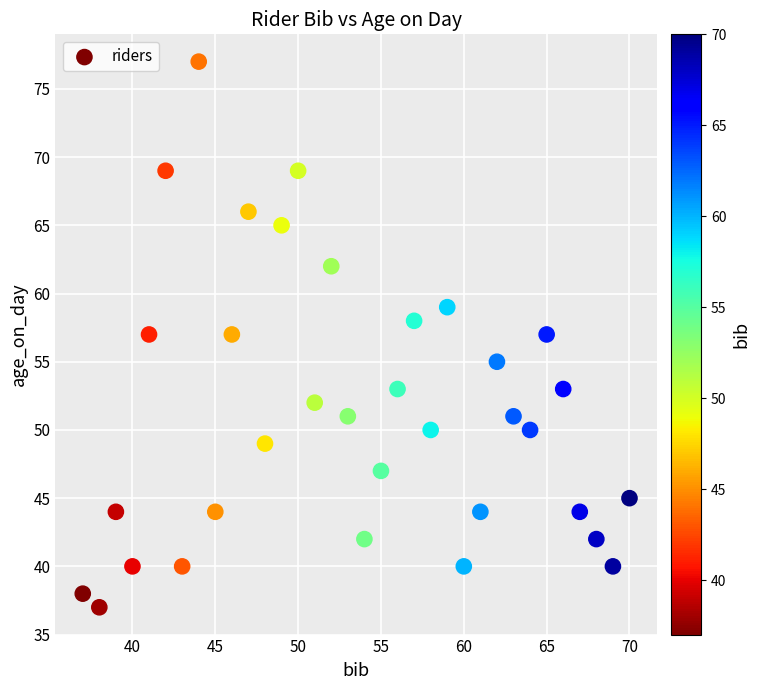

What is the range of X values (max minus min)?

33